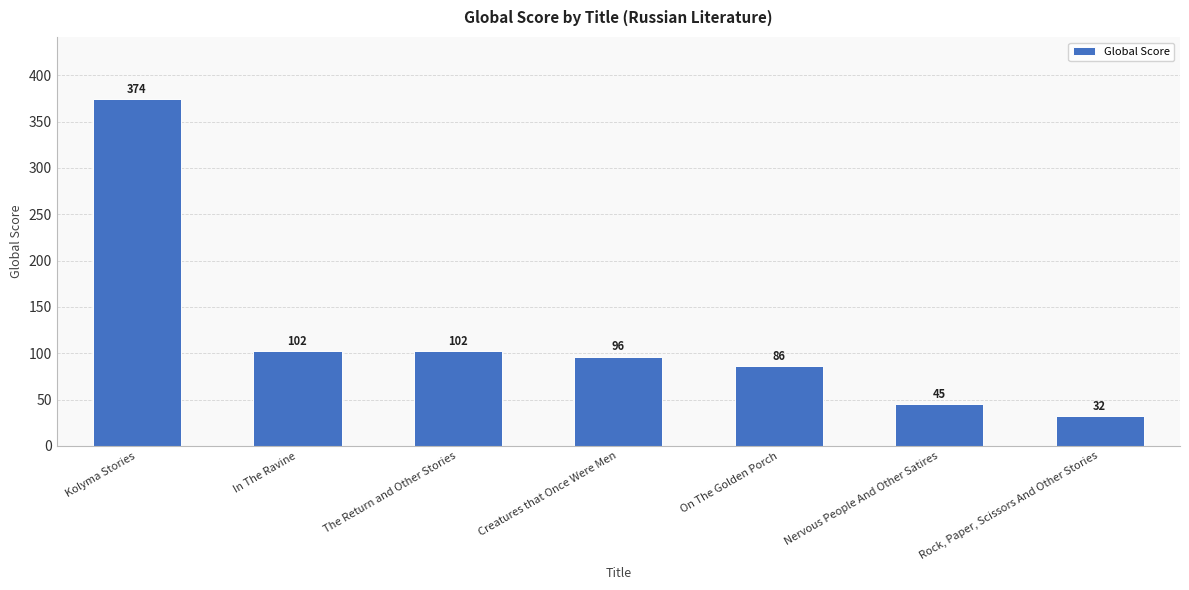

What is the greatest value displayed?

374